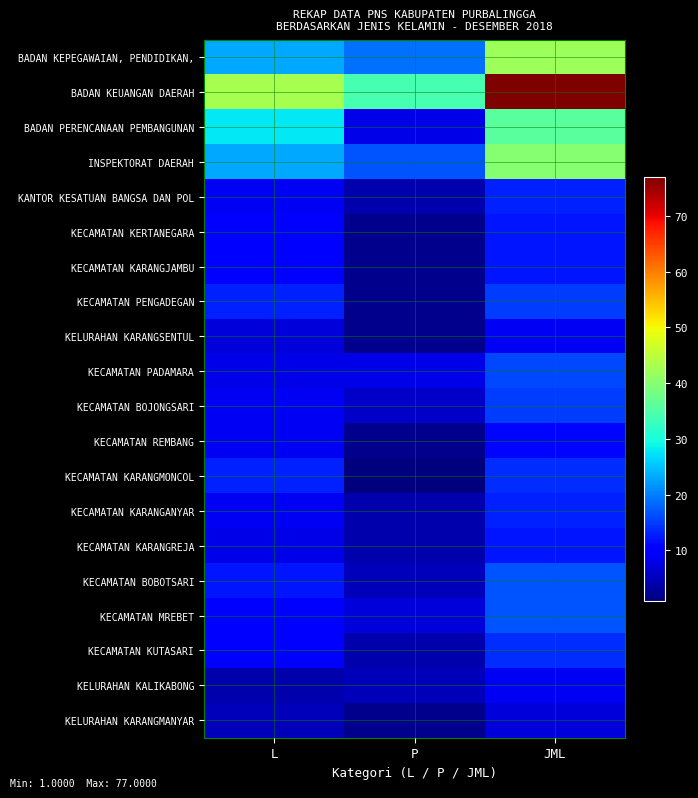

Rank the series at JML from highest to lowest value.

BADAN KEUANGAN DAERAH, BADAN KEPEGAWAIAN, PENDIDIKAN,, INSPEKTORAT DAERAH, BADAN PERENCANAAN PEMBANGUNAN, KECAMATAN BOBOTSARI, KECAMATAN MREBET, KECAMATAN PADAMARA, KECAMATAN PENGADEGAN, KECAMATAN BOJONGSARI, KECAMATAN KARANGMONCOL, KECAMATAN KUTASARI, KANTOR KESATUAN BANGSA DAN POL, KECAMATAN KARANGANYAR, KECAMATAN KERTANEGARA, KECAMATAN KARANGJAMBU, KECAMATAN KARANGREJA, KECAMATAN REMBANG, KELURAHAN KARANGSENTUL, KELURAHAN KALIKABONG, KELURAHAN KARANGMANYAR